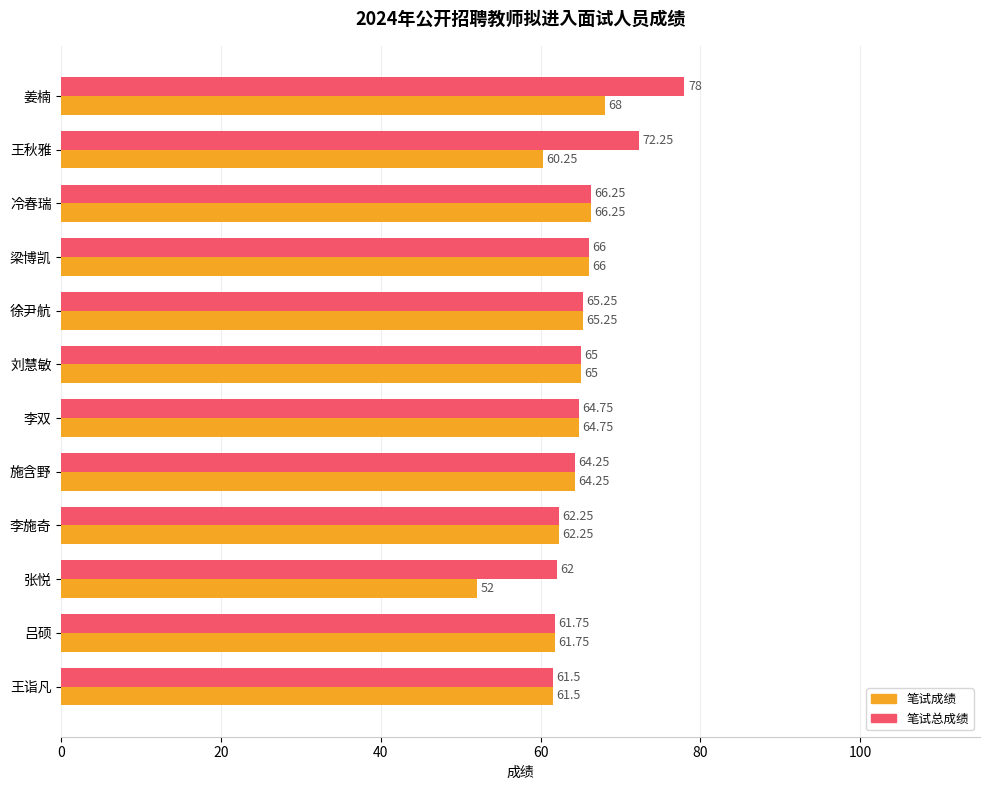

Which series has the widest spread of values?

笔试总成绩